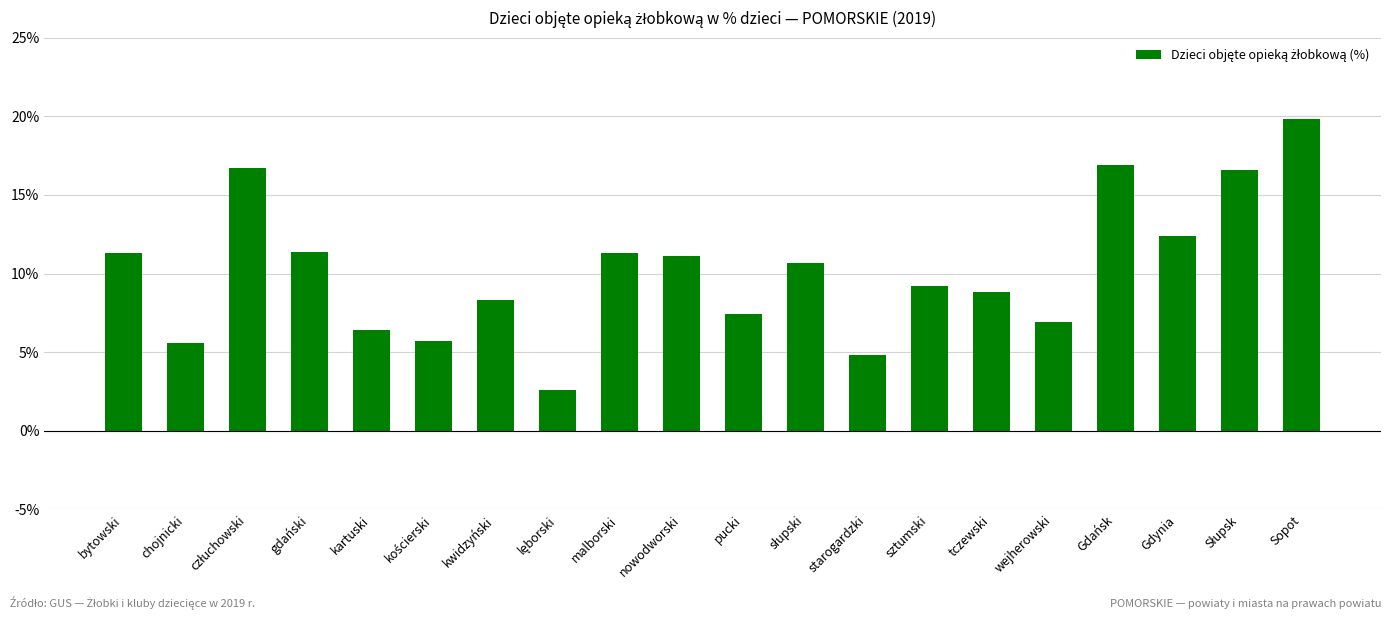

How many data points are above 10?

10